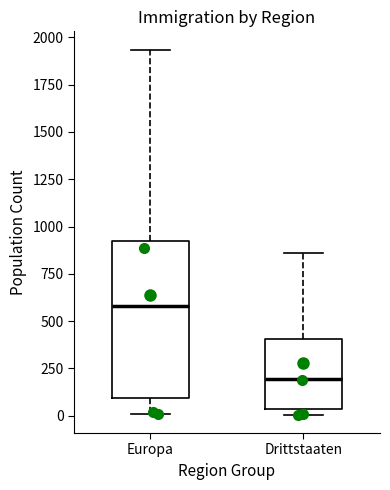

Reading left to right, read every box against the y-axis: the position of its median line, the range the box covers, and the ends of its whiskers. The values are not printed on the chart, so give them approximately, as read against the axis.

Europa: median 600, box 100 to 900, whiskers 0 to 1950
Drittstaaten: median 200, box 50 to 400, whiskers 0 to 850